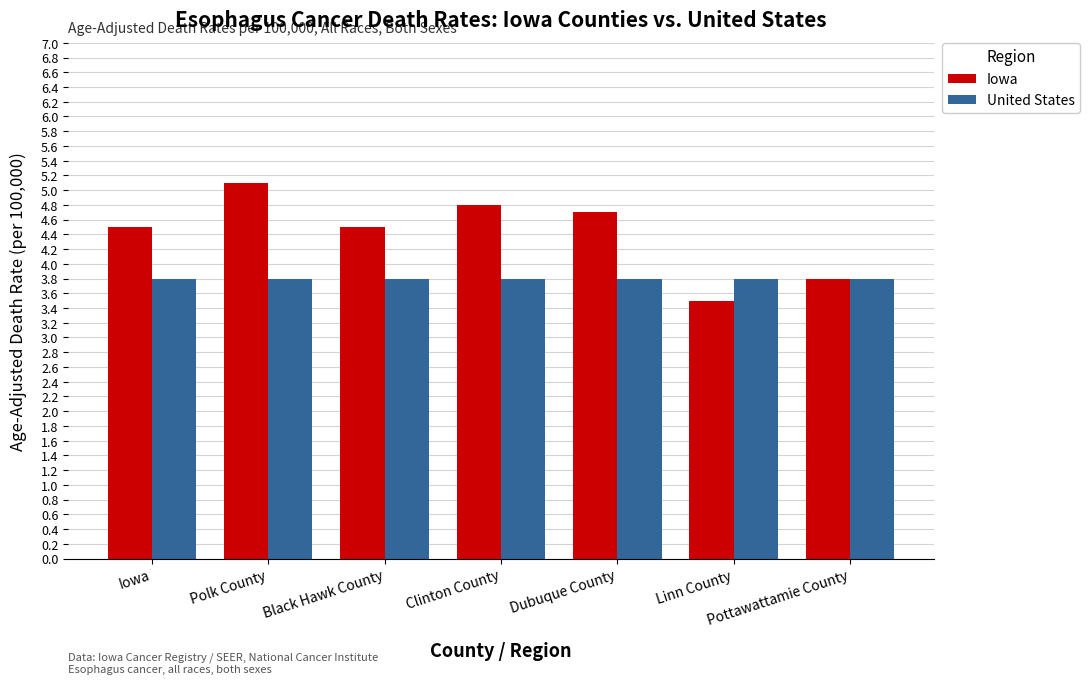

True or false: United States has a value of 0.8 at Black Hawk County.

False